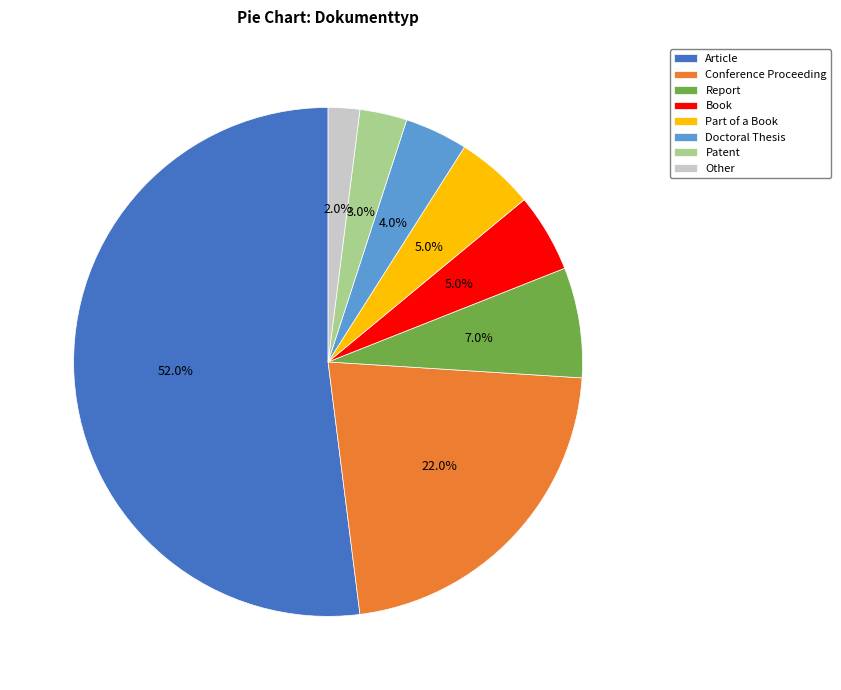

Which category has the smallest portion of the pie?

Other